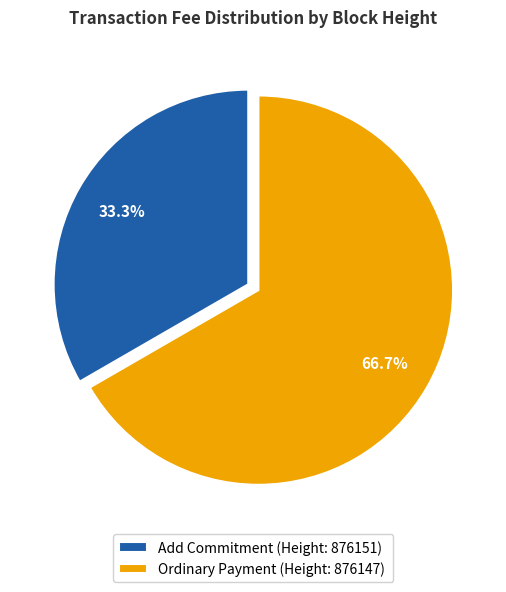

Is there a majority slice in this chart?

Yes